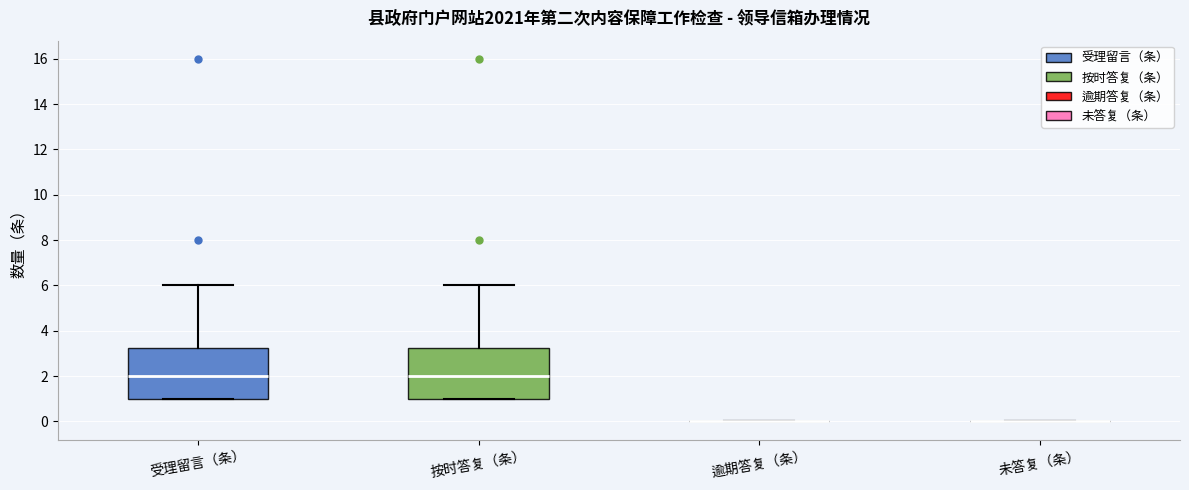

Reading left to right, read every box against the y-axis: the position of its median line, the range the box covers, and the ends of its whiskers. The values are not printed on the chart, so give them approximately, as read against the axis.

受理留言（条）: median 2.0, box 1.0 to 3.2, whiskers 1.0 to 6.0
按时答复（条）: median 2.0, box 1.0 to 3.2, whiskers 1.0 to 6.0
逾期答复（条）: box collapsed to a line at 0.0, whiskers 0.0 to 0.0
未答复（条）: box collapsed to a line at 0.0, whiskers 0.0 to 0.0